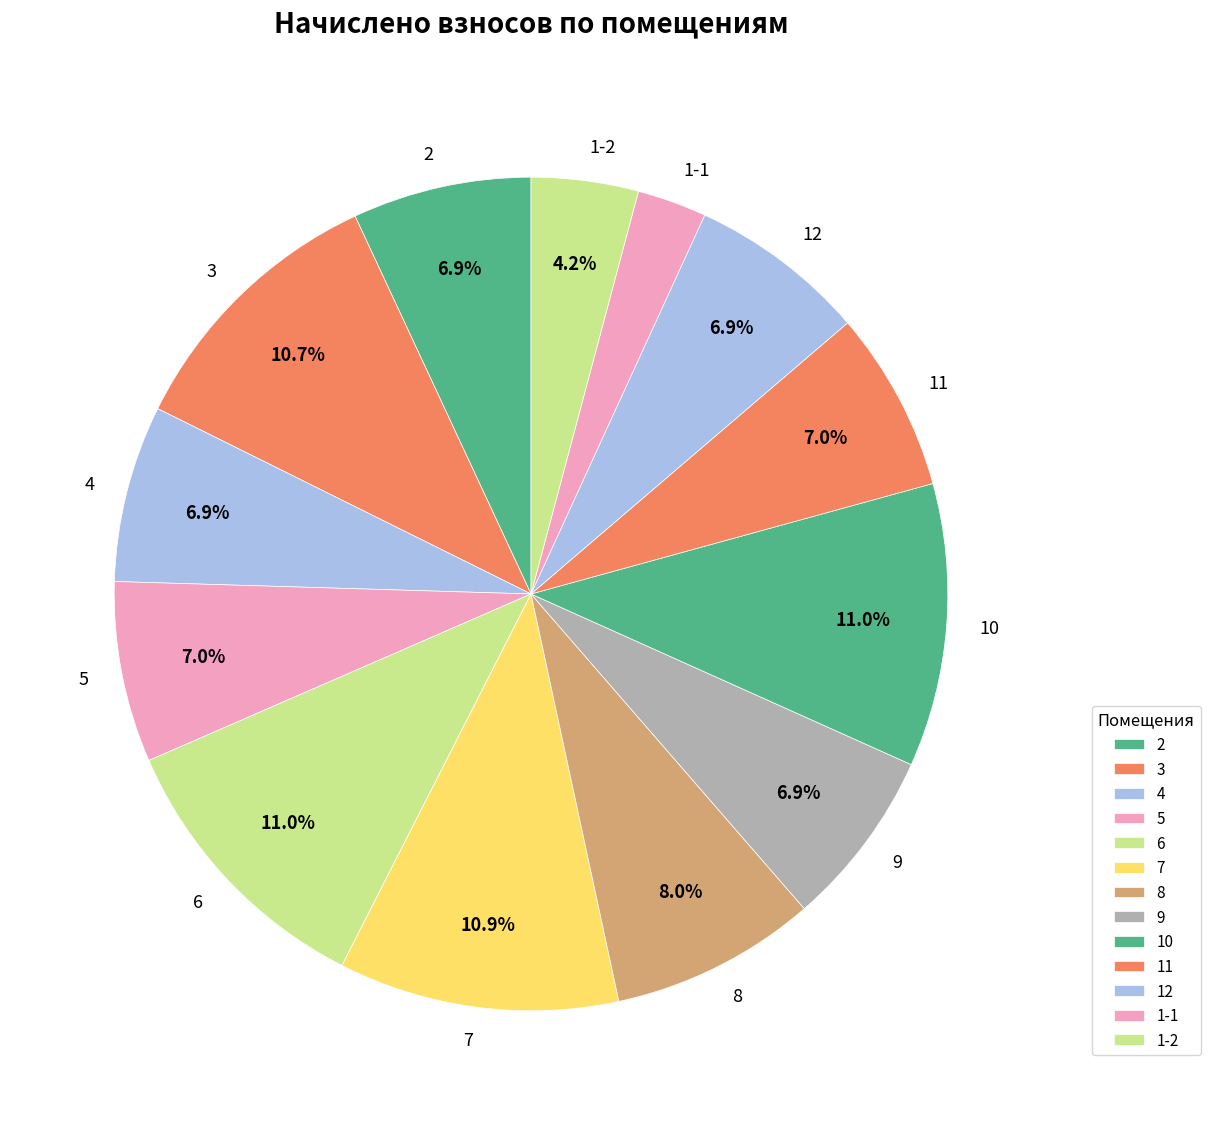

Does any single category account for the majority?

No